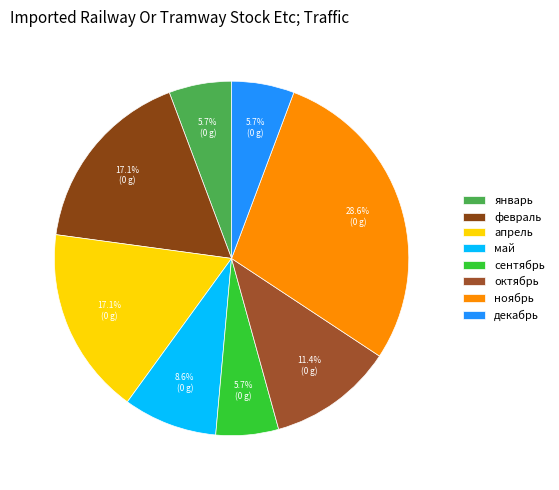

Does any single category account for the majority?

No